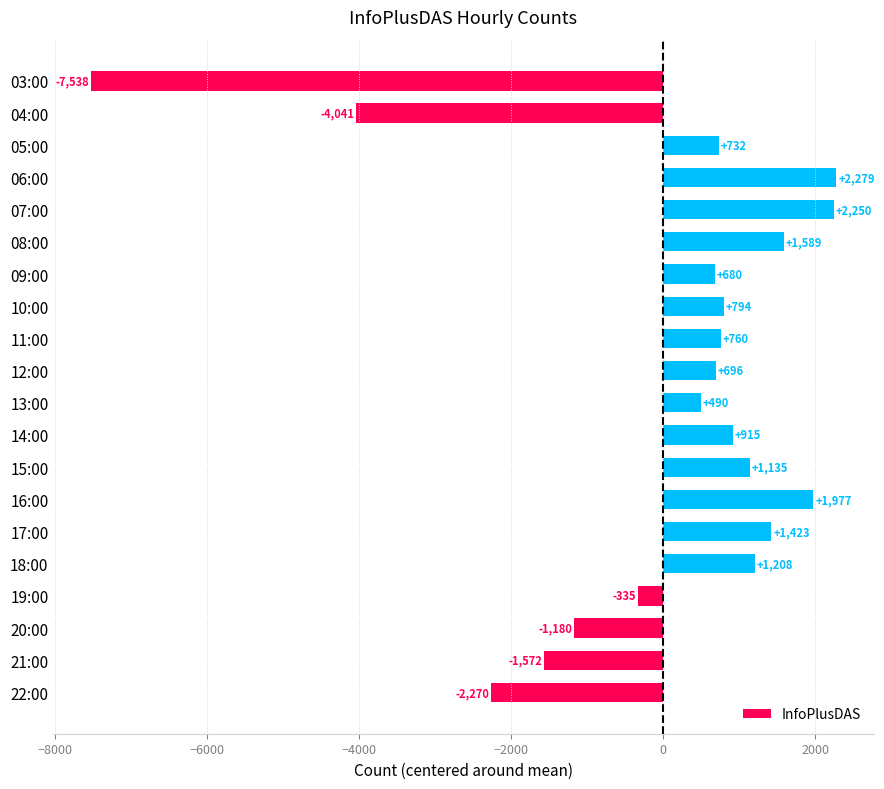

The chart shows a value of 1093.6 at 07:00. True or false?

False